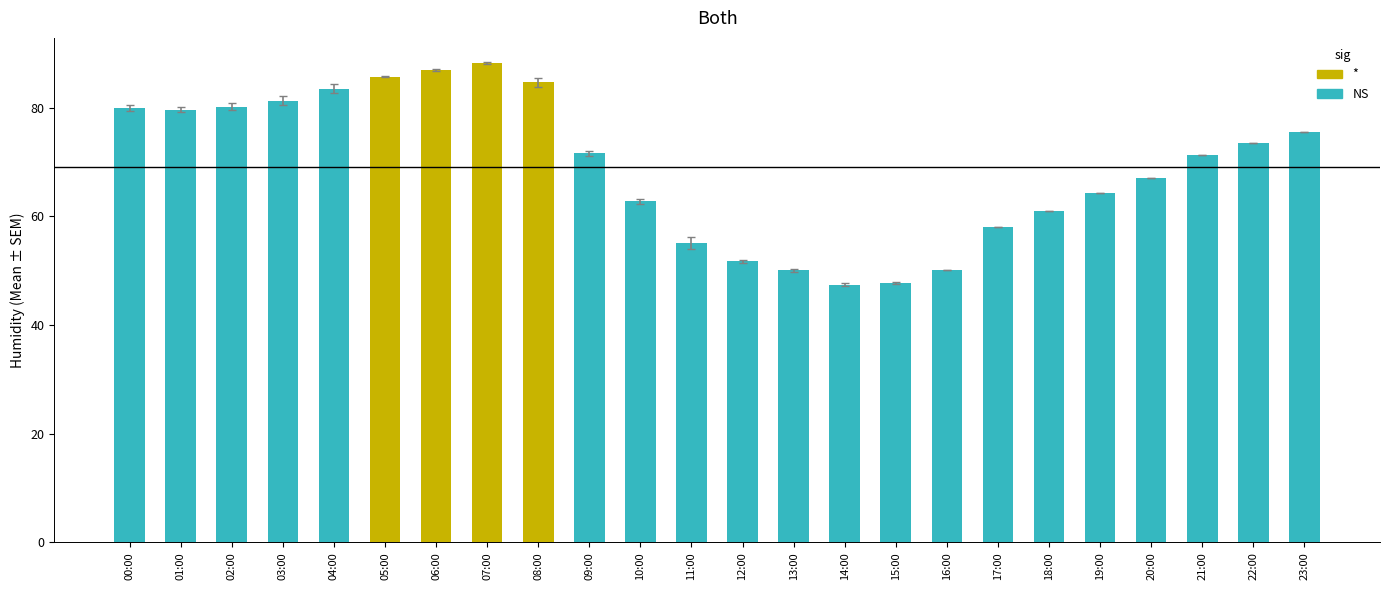

Between 21:00 and 05:00, which is larger?

05:00